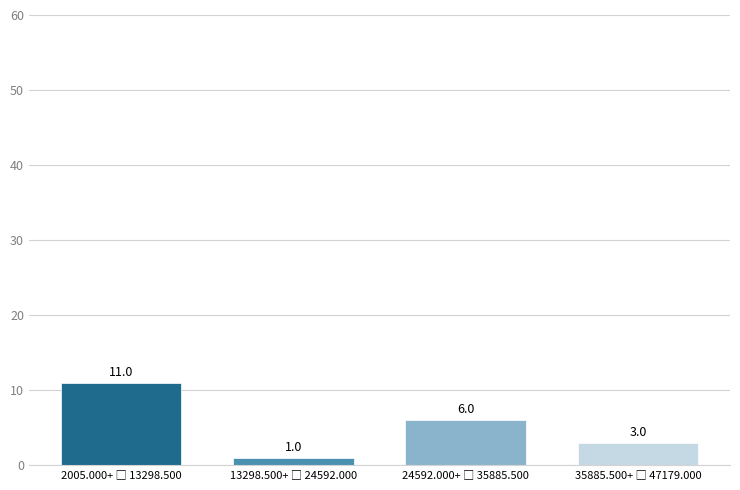

Reading left to right, list all the values displayed in this chart.

11	1	6	3